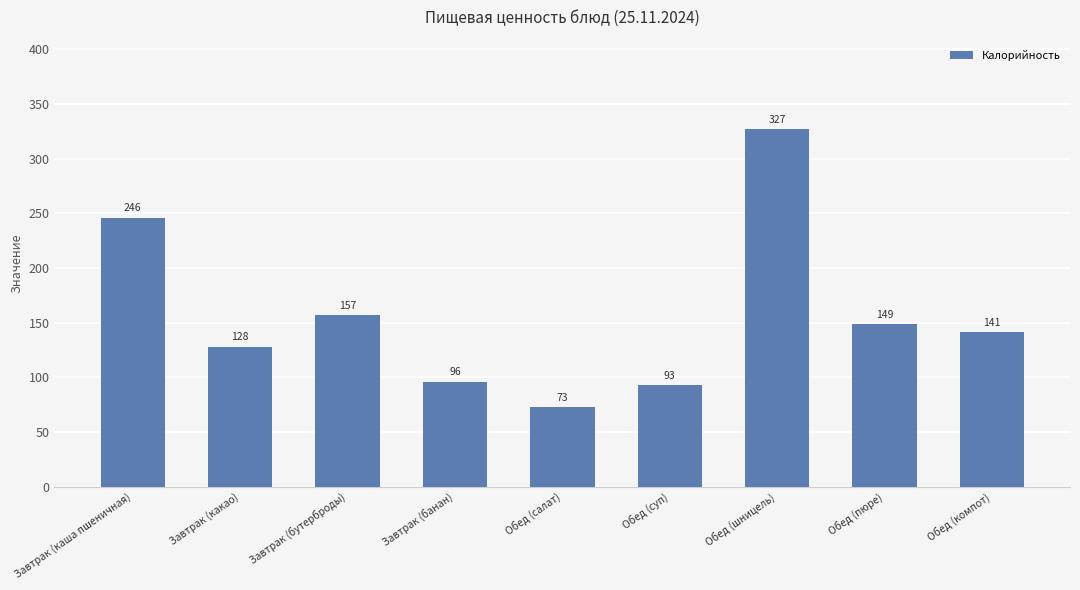

What position from the right is Обед (салат)?

5